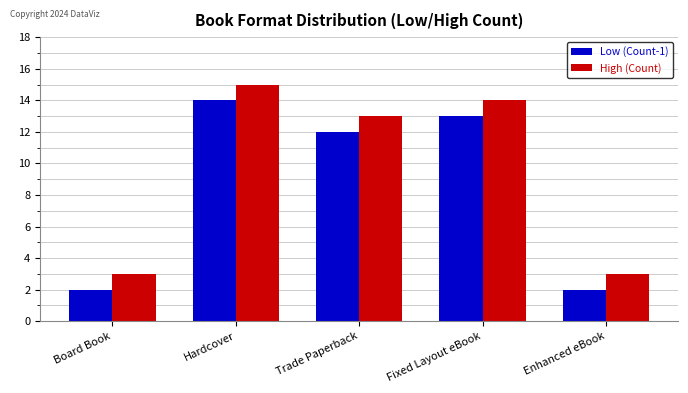

Reading right to left, transcribe all the data shown in this chart.

Low (Count-1): 2	13	12	14	2
High (Count): 3	14	13	15	3